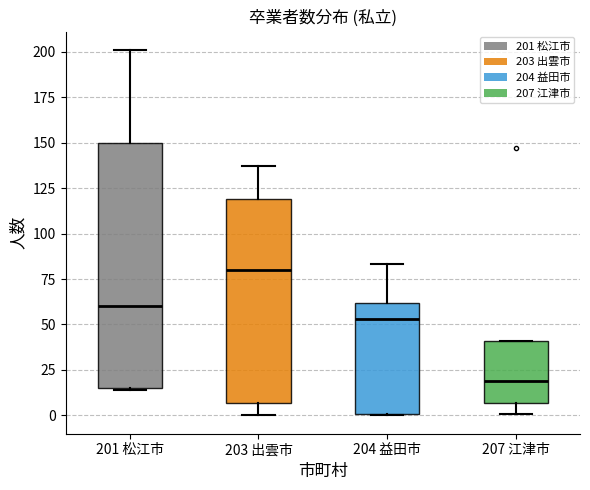

Which box's median line is the highest?

203 出雲市